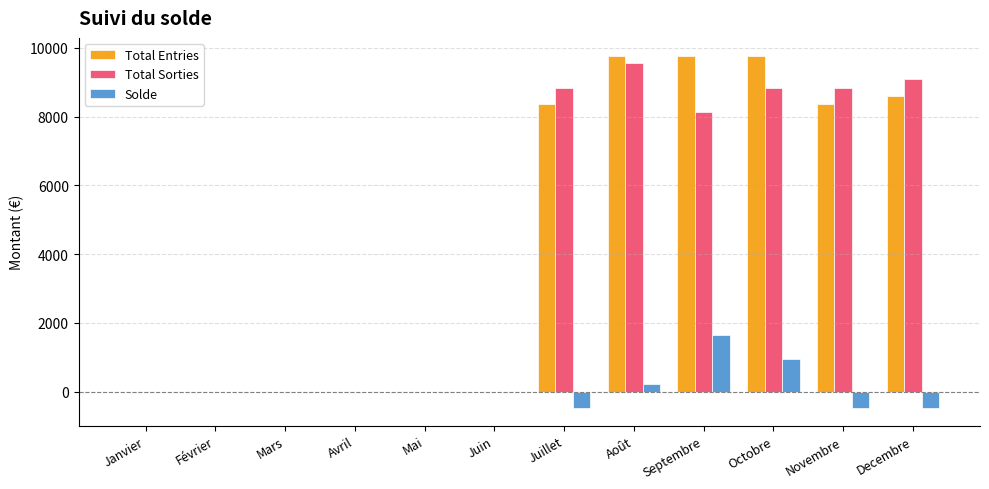

Which category has the highest value in the Solde series?

Septembre